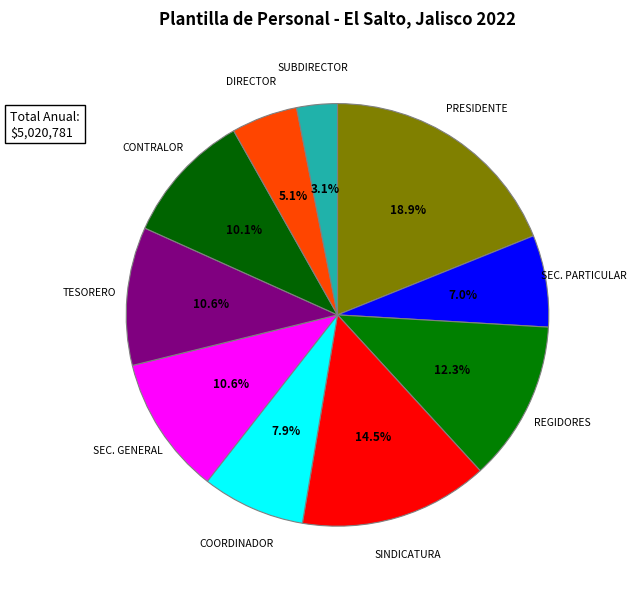

To the nearest percent, what is the average slice percentage?

10%